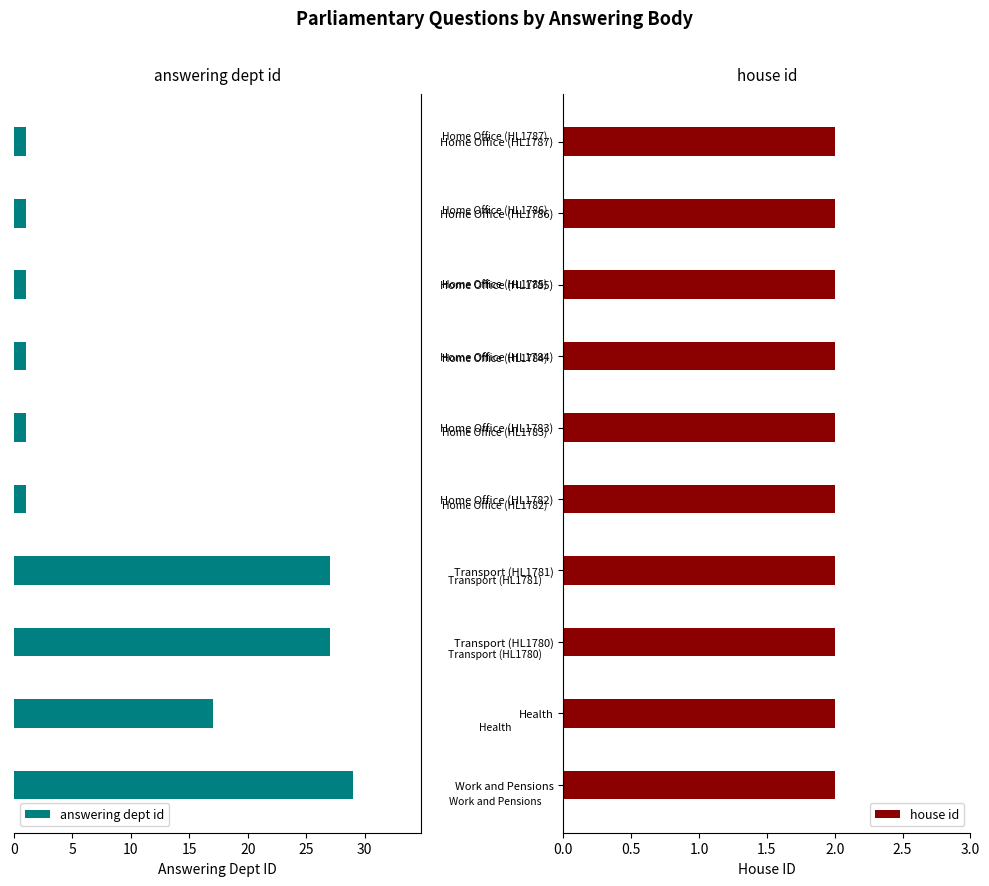

What is the difference between the maximum and minimum values in the answering dept id series?

28